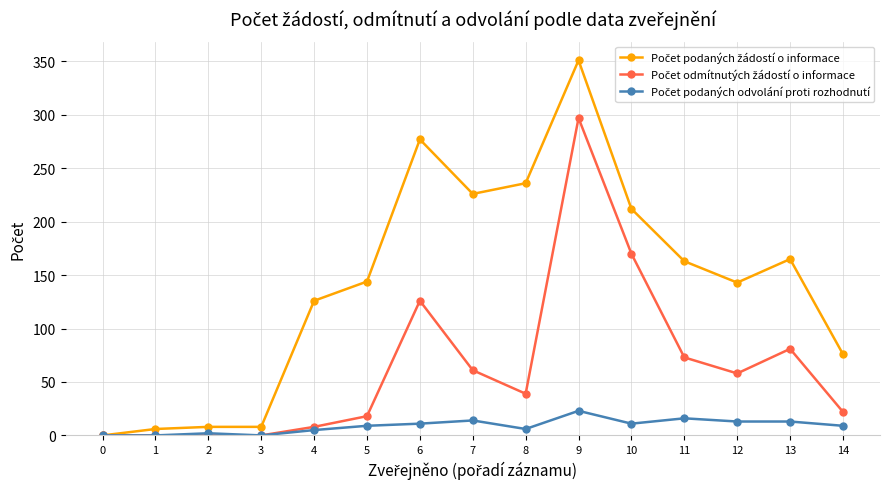

Does the chart have visible grid lines?

Yes